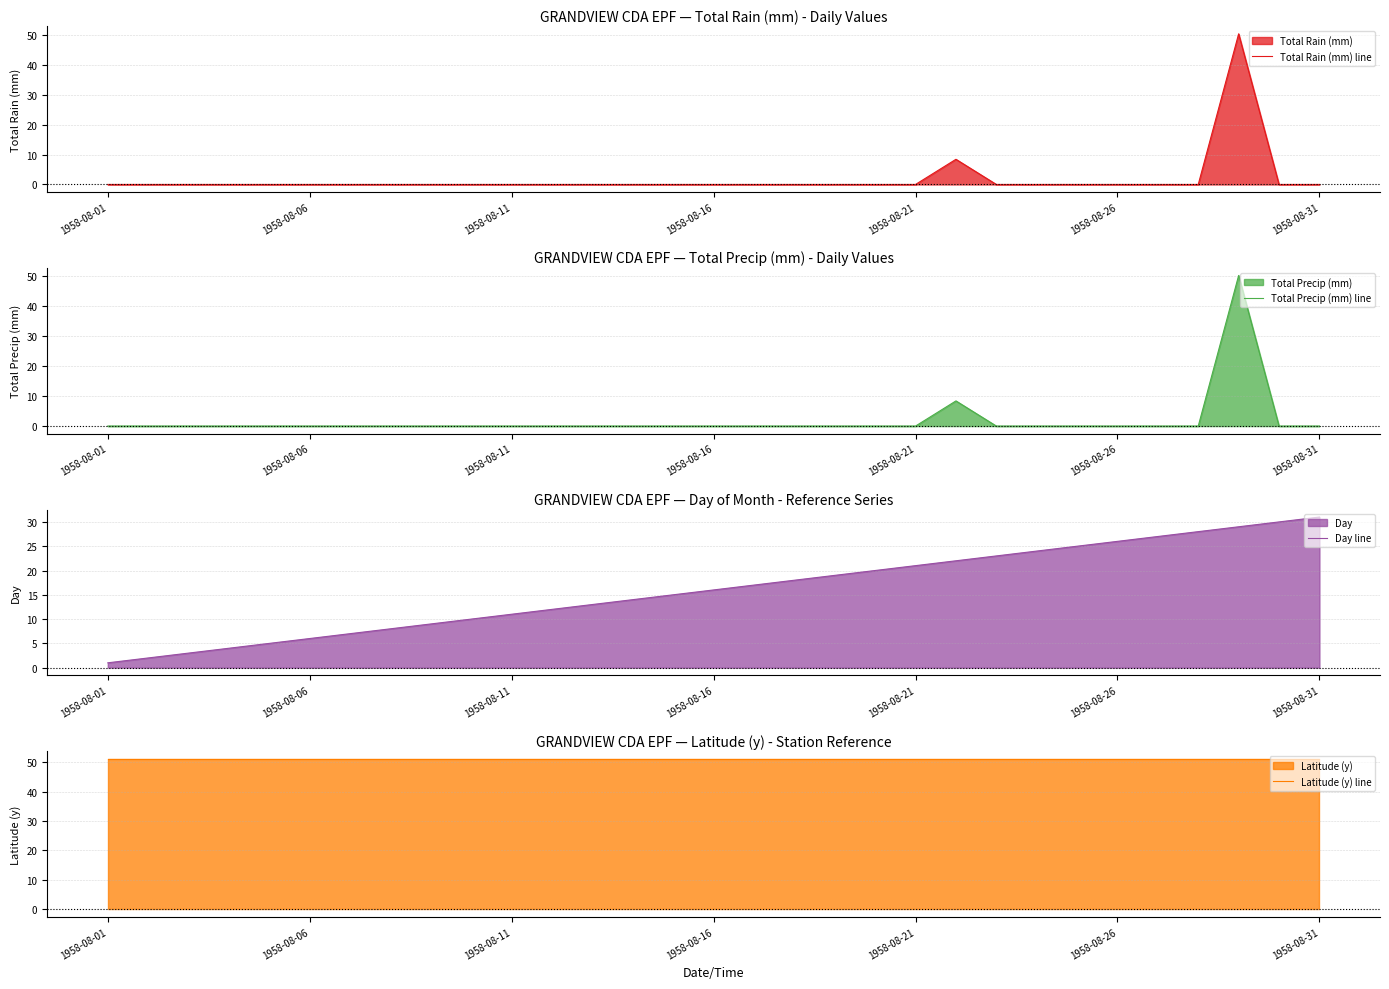

What is the maximum value for Total Rain (mm) line?

50.3